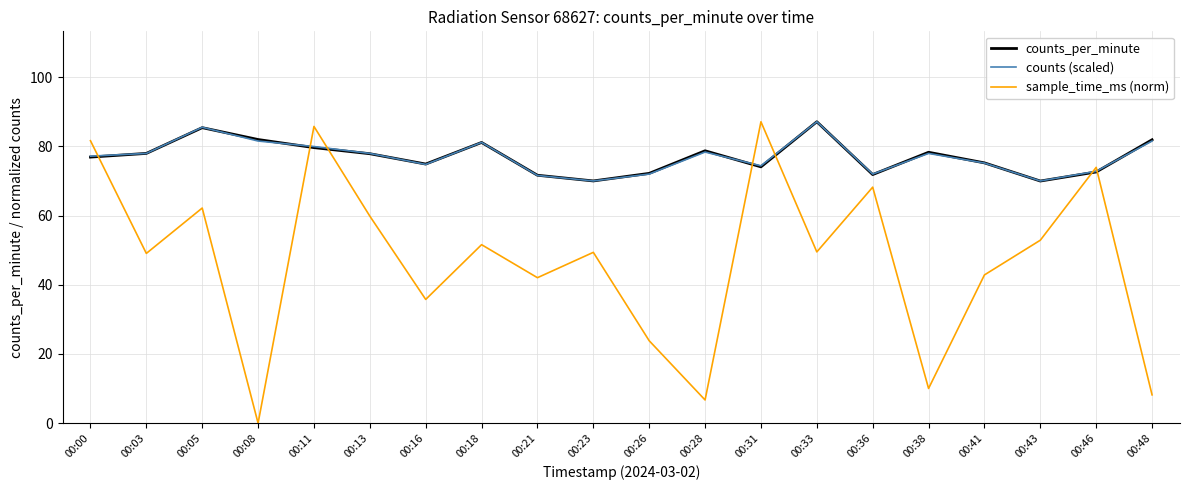

What is the sum of the counts (scaled) values at 00:38 and 00:28?

156.3